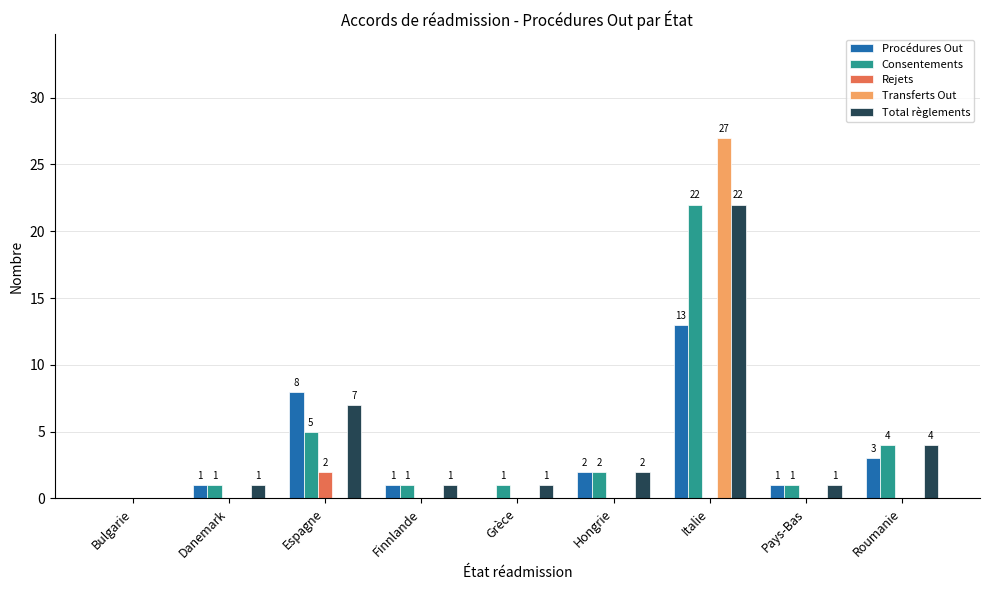

Which series changed the most between Danemark and Espagne?

Procédures Out